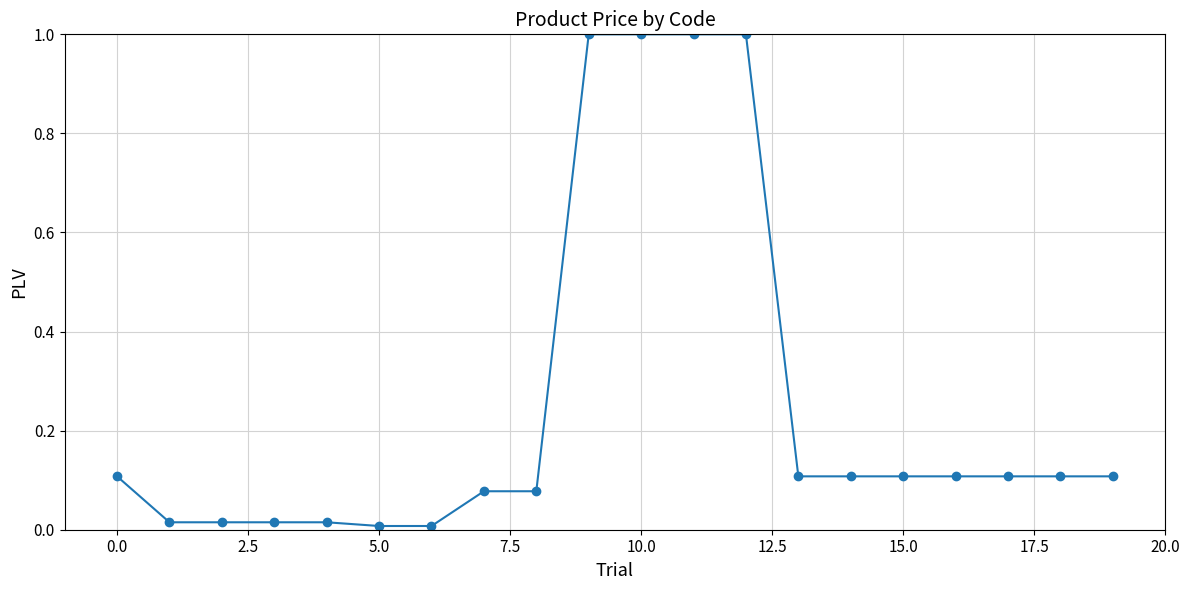

What is the difference between the maximum and minimum values?

1.0